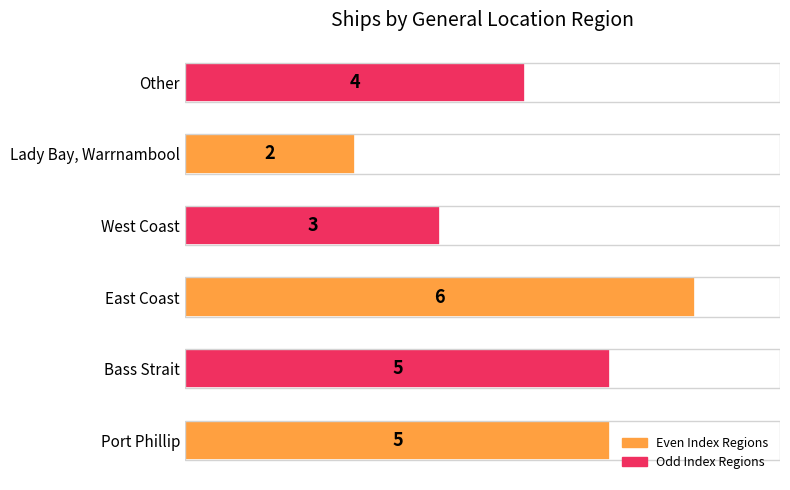

How many distinct data groups are displayed?

1